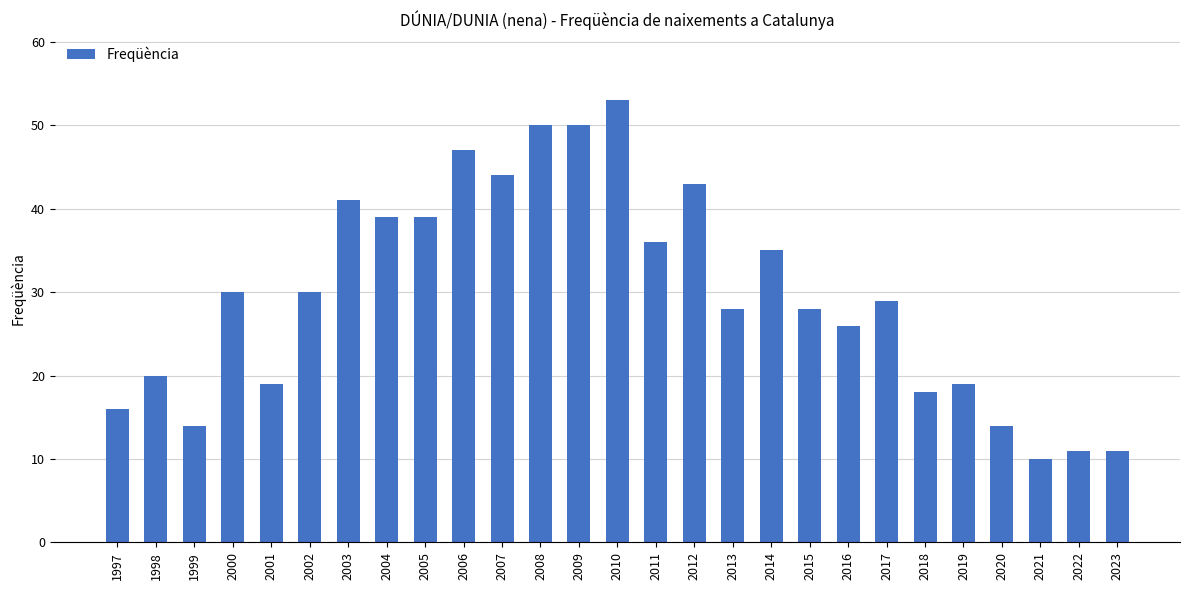

The chart shows a value of 20 at 1998. True or false?

True